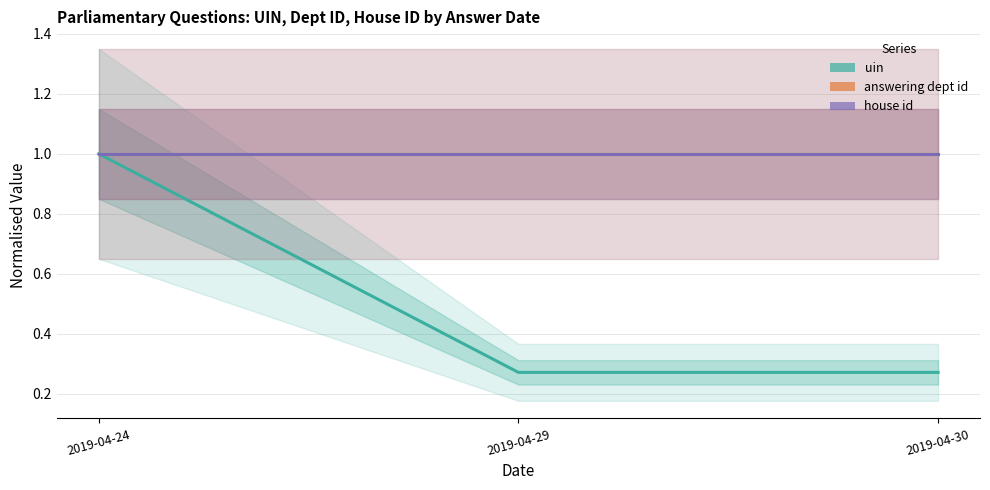

Which category has the lowest value across all series?

2019-04-30